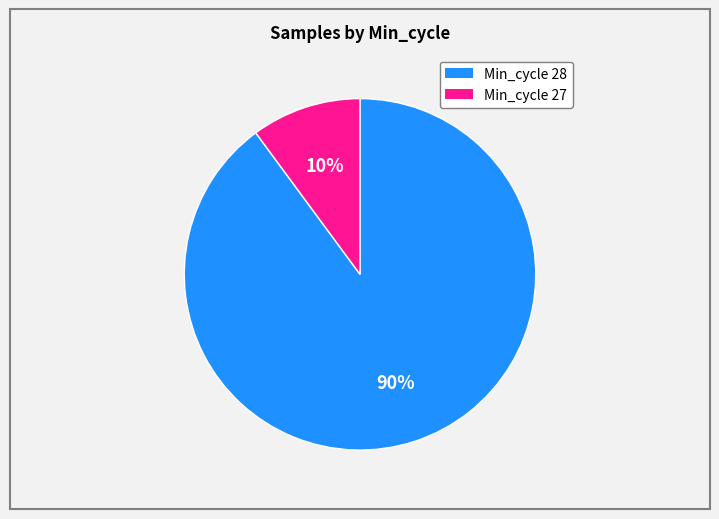

Is there a majority slice in this chart?

Yes